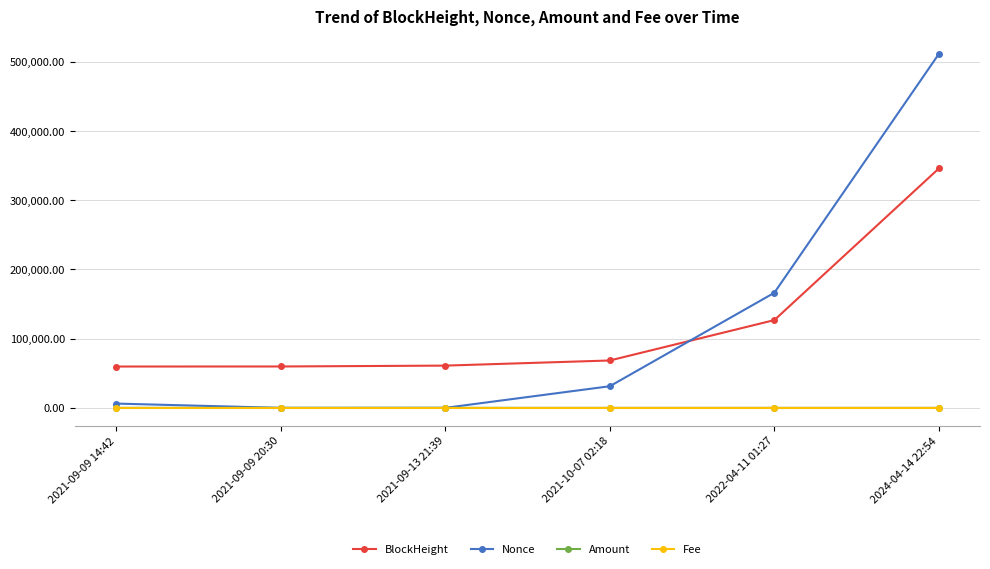

How many times do BlockHeight and Nonce cross each other?

1